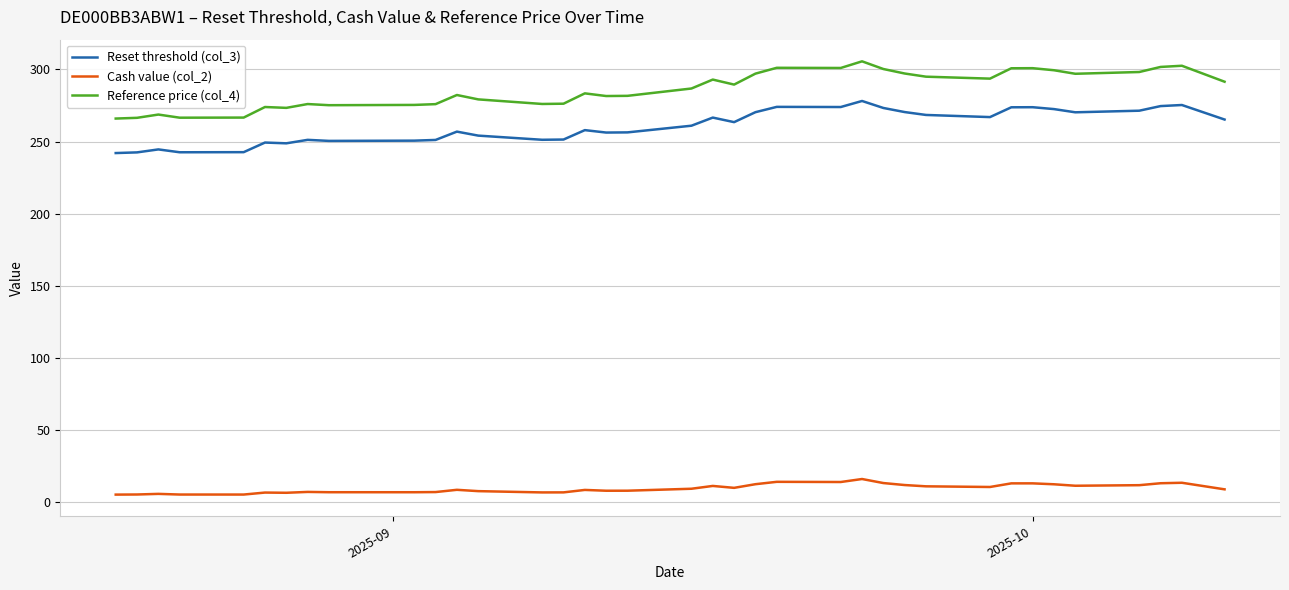

Which series has the largest total across all categories?

Reference price (col_4)